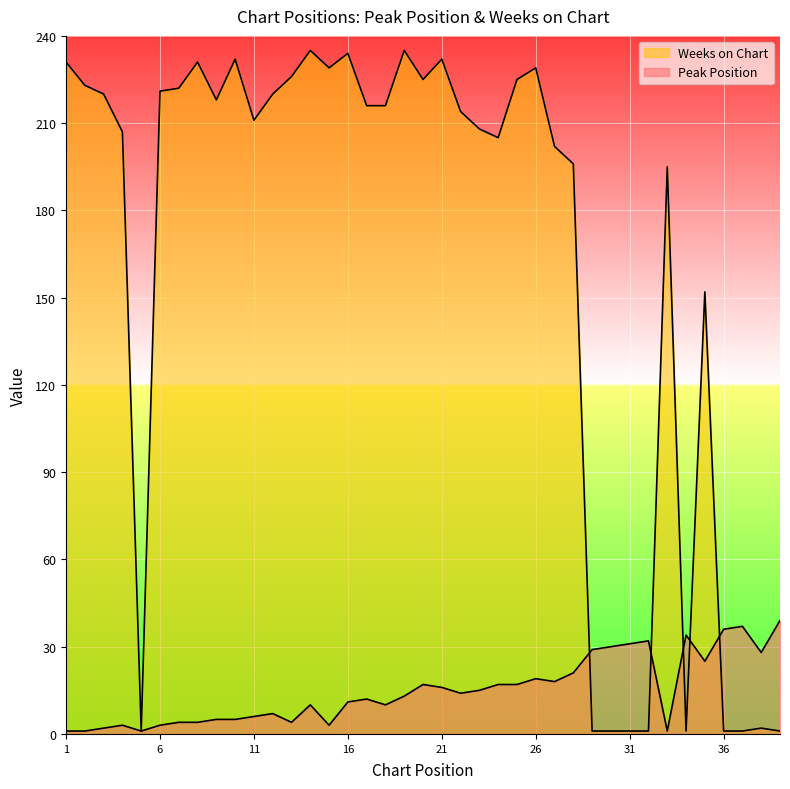

How many values in the Peak Position series are below 13?

19